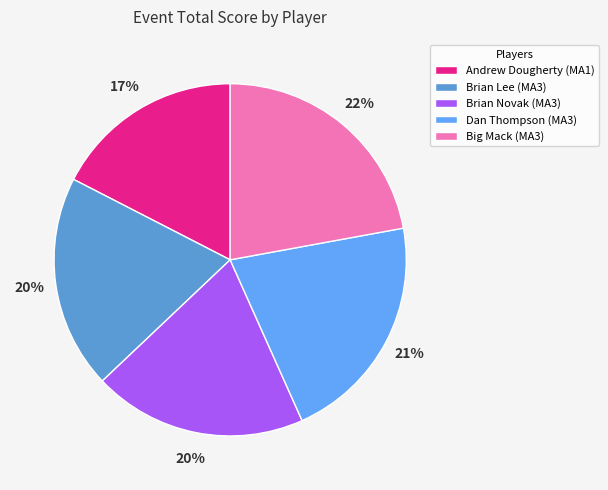

Which category has the biggest portion of the pie?

Big Mack (MA3)